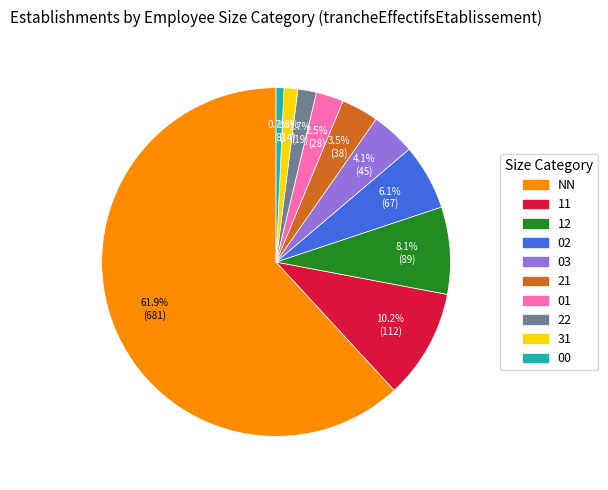

Approximately how many times larger is the value at 31 compared to 02?

0.2